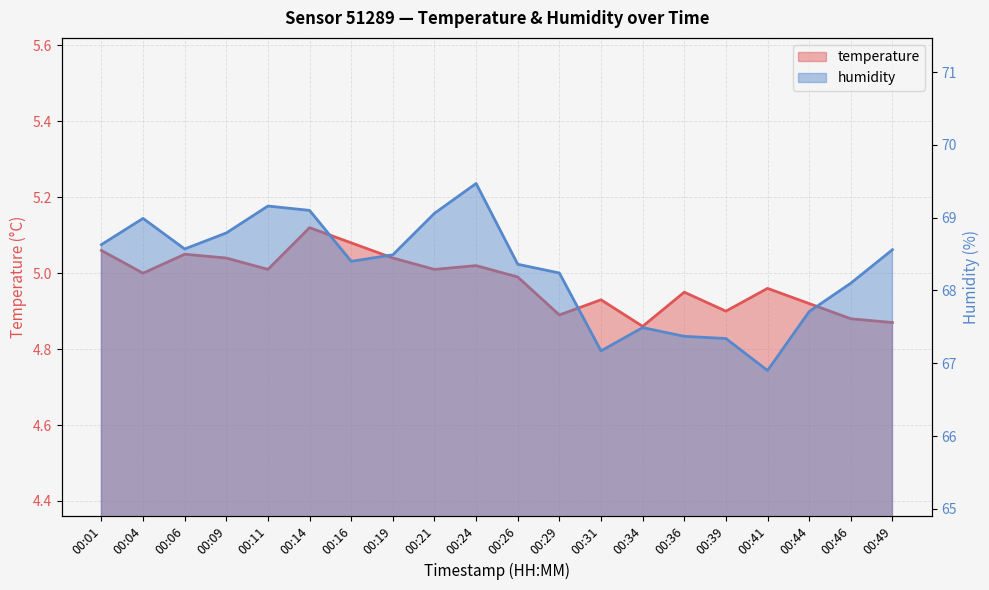

Which has a higher value, 00:31 or 00:44?

00:31